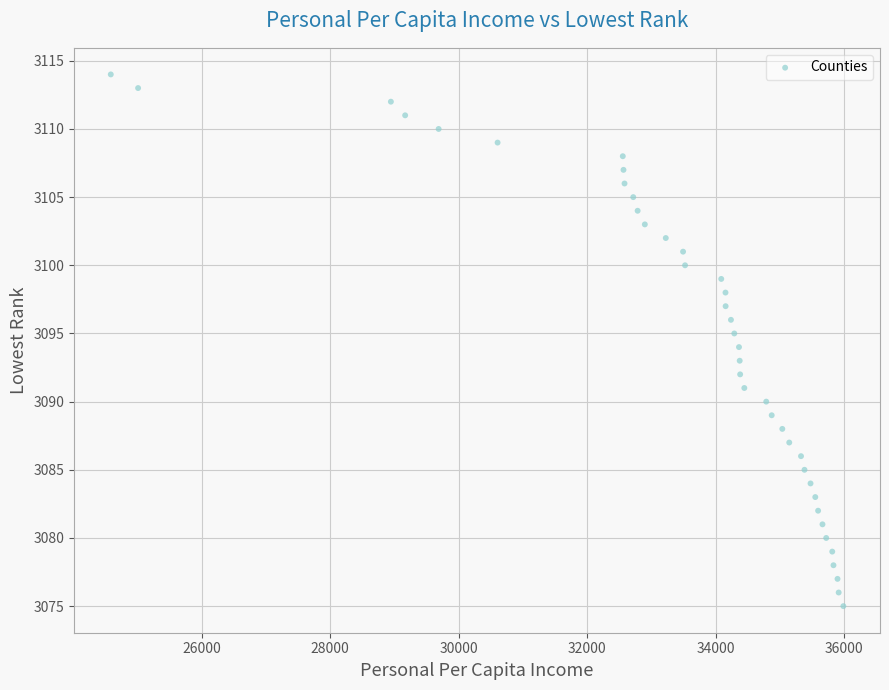

What is the range of X values (max minus min)?

11398